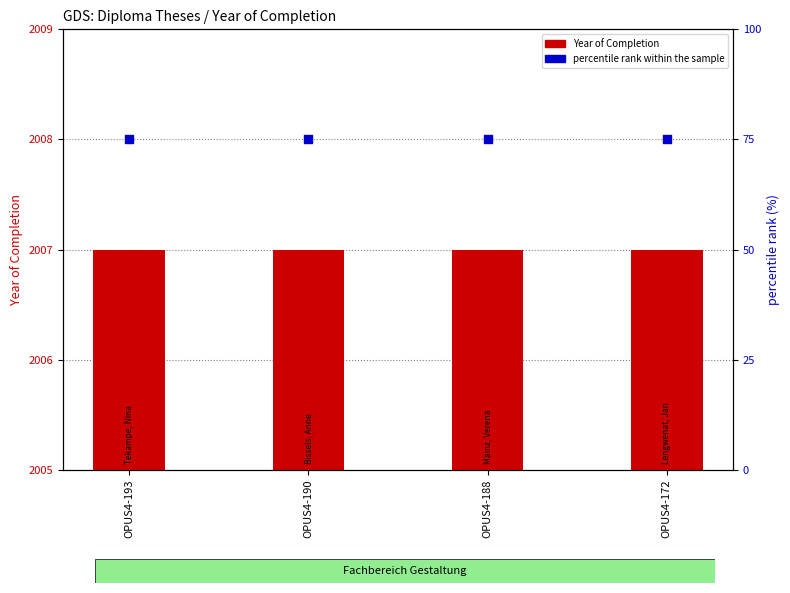

Which series reaches the minimum Y coordinate?

percentile rank within the sample